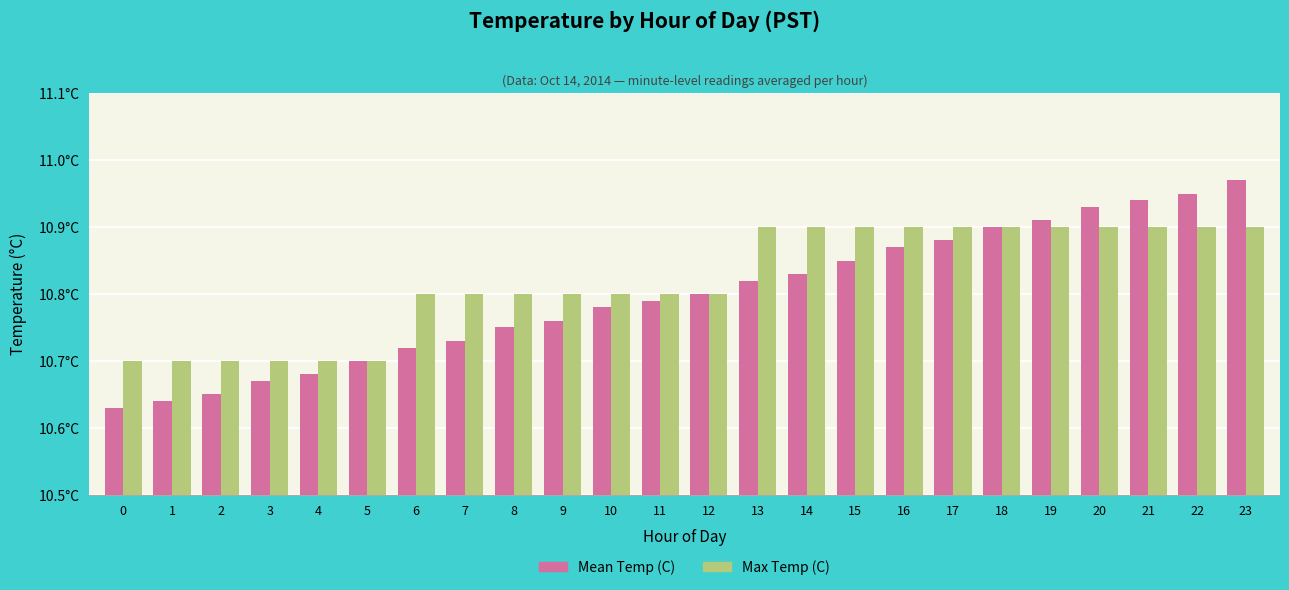

Are the bars grouped side by side (vs. stacked)?

Yes